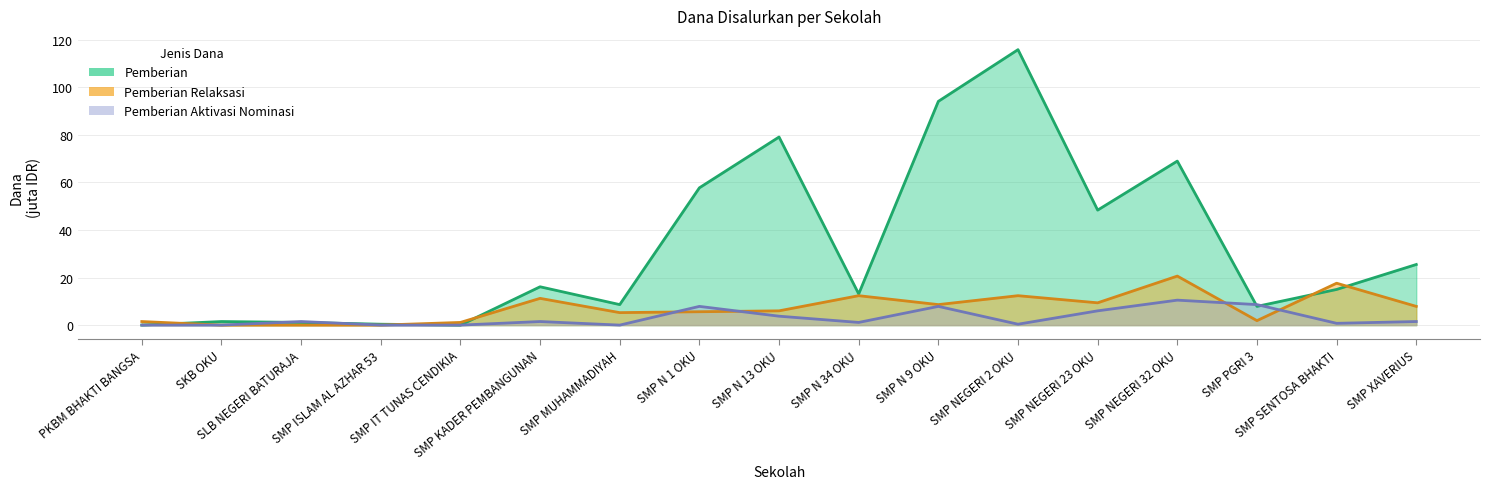

What are all the series names shown in the legend?

Pemberian, Pemberian Relaksasi, Pemberian Aktivasi Nominasi